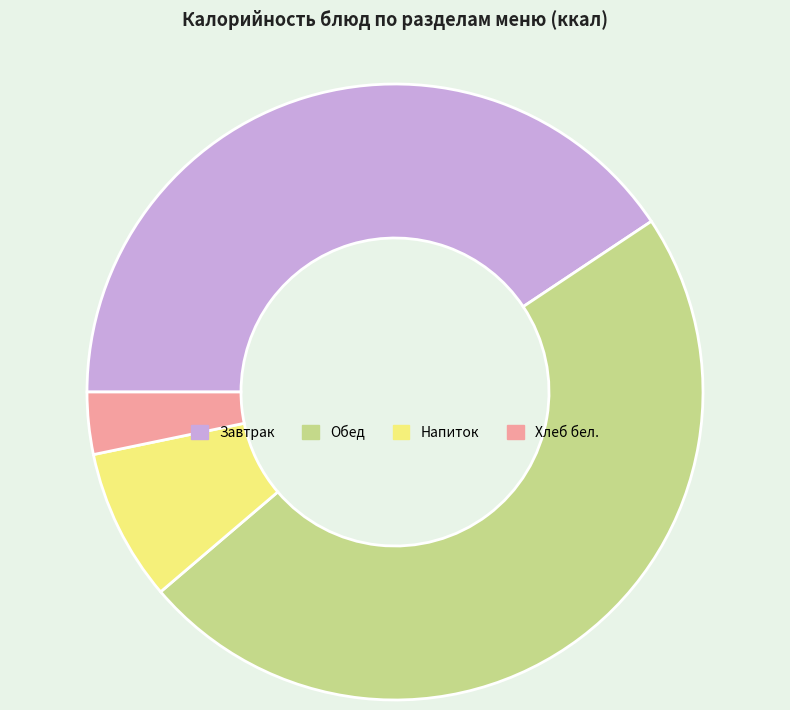

The Напиток slice represents 22% of the pie. True or false?

False